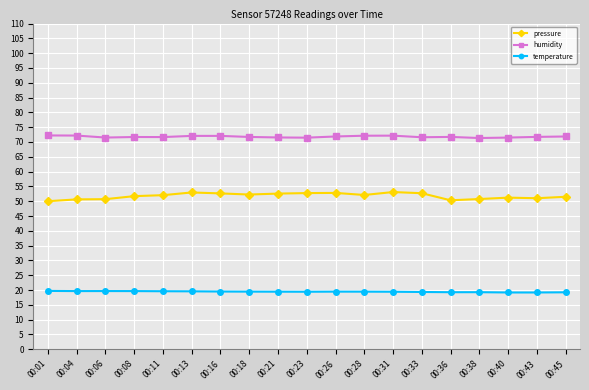

What are all the series names shown in the legend?

pressure, humidity, temperature